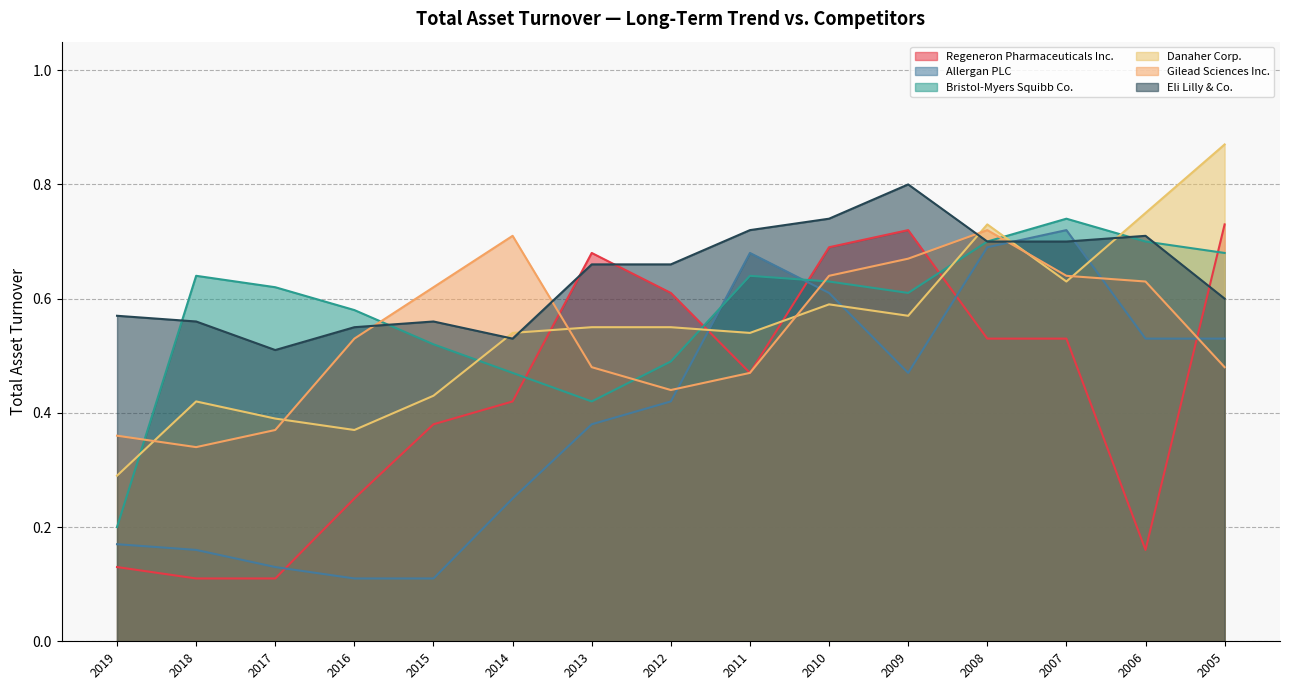

In Allergan PLC, how many points are lower than both neighbors (excluding endpoints)?

1